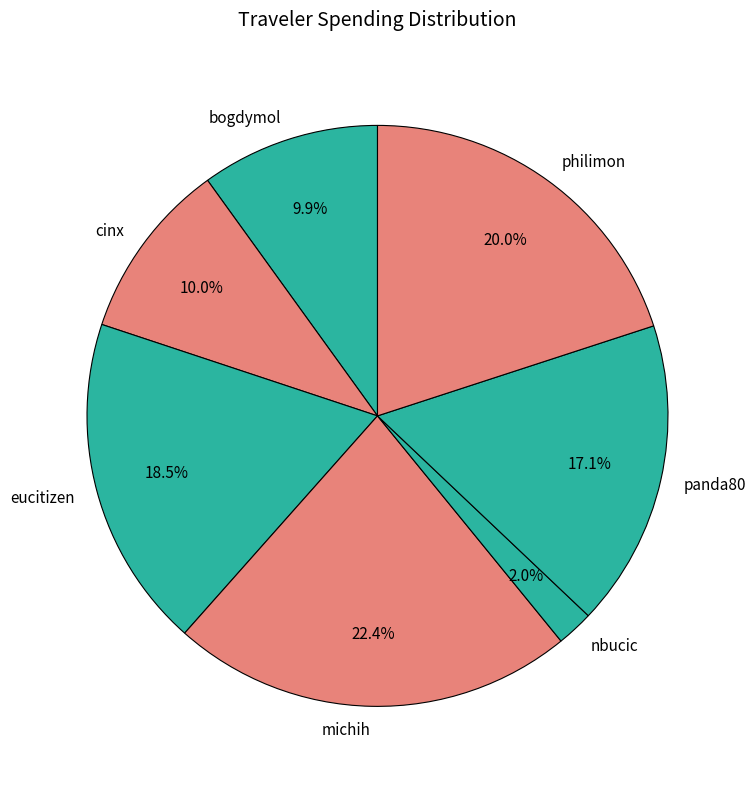

Between cinx and nbucic, which is larger?

cinx